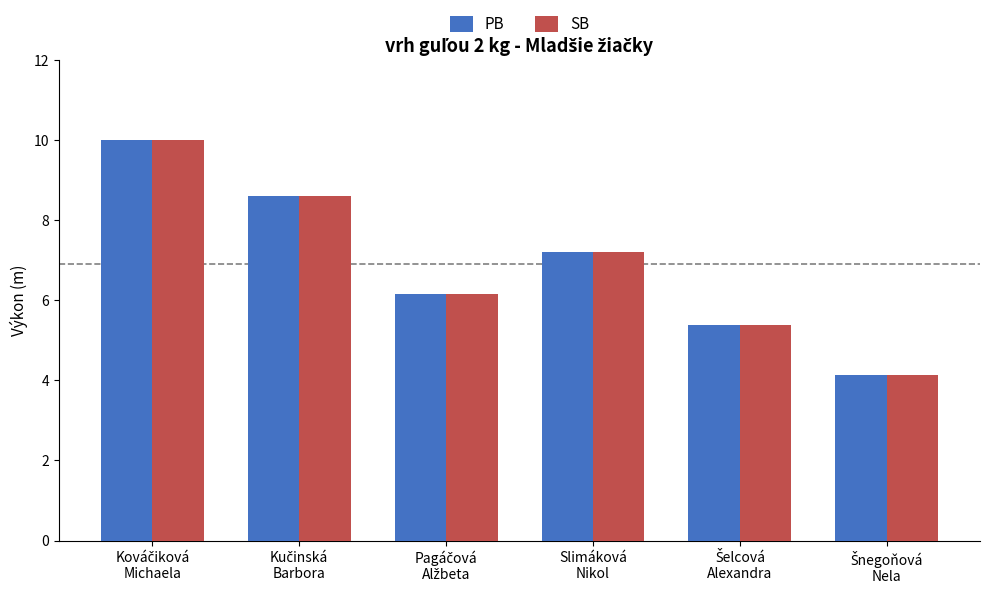

Reading right to left, list all the values displayed in this chart.

PB: 4.1	5.4	7.2	6.2	8.6	10.0
SB: 4.1	5.4	7.2	6.2	8.6	10.0